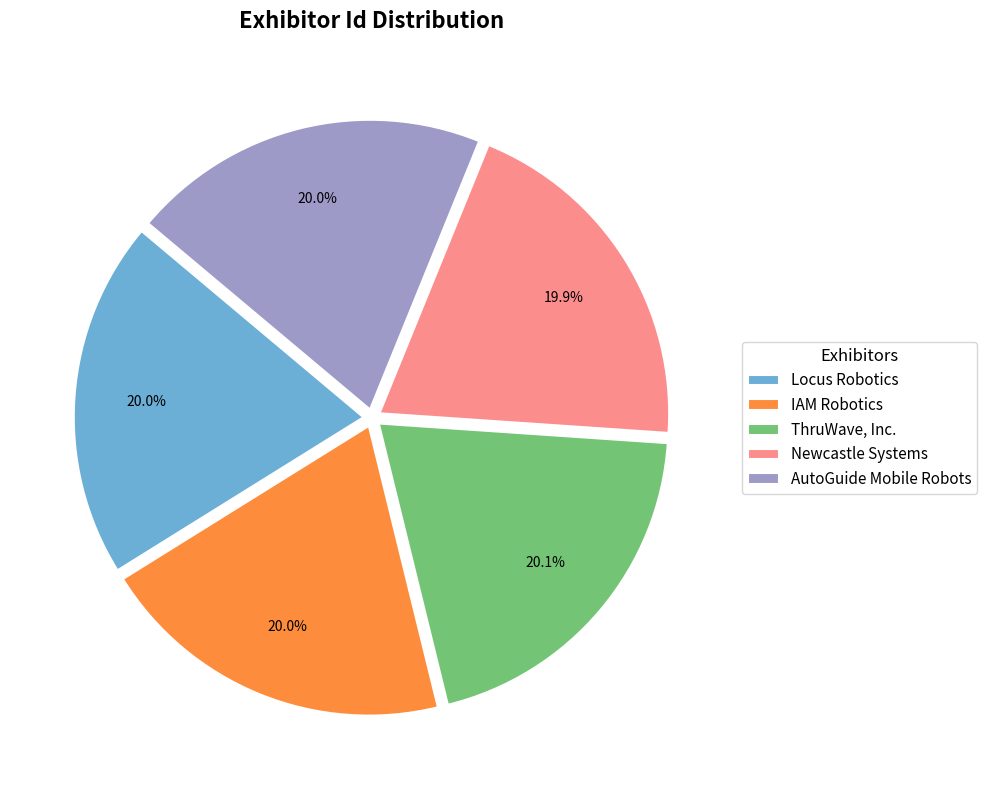

How many segments does this pie chart have?

5